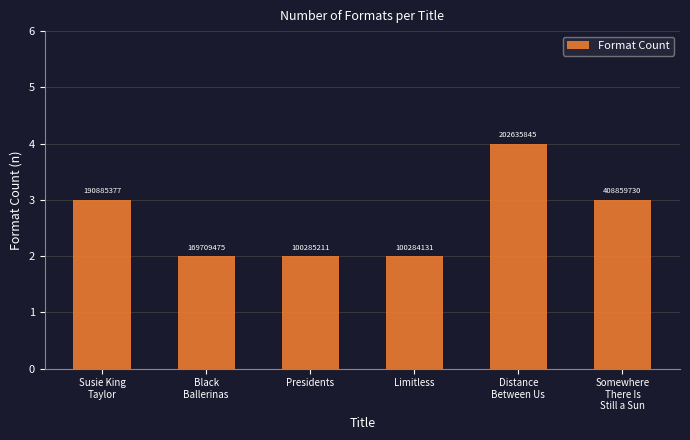

How many bars are there in total?

6